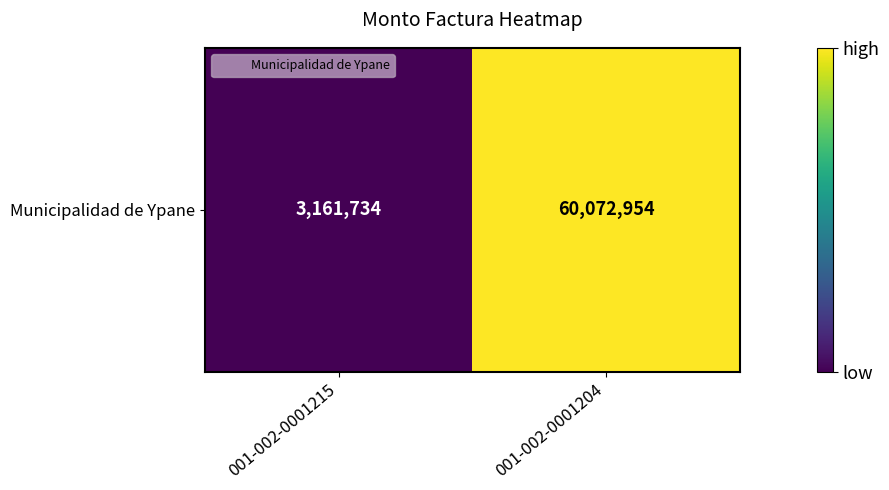

The chart shows a value of 1974732 at 001-002-0001215. True or false?

False